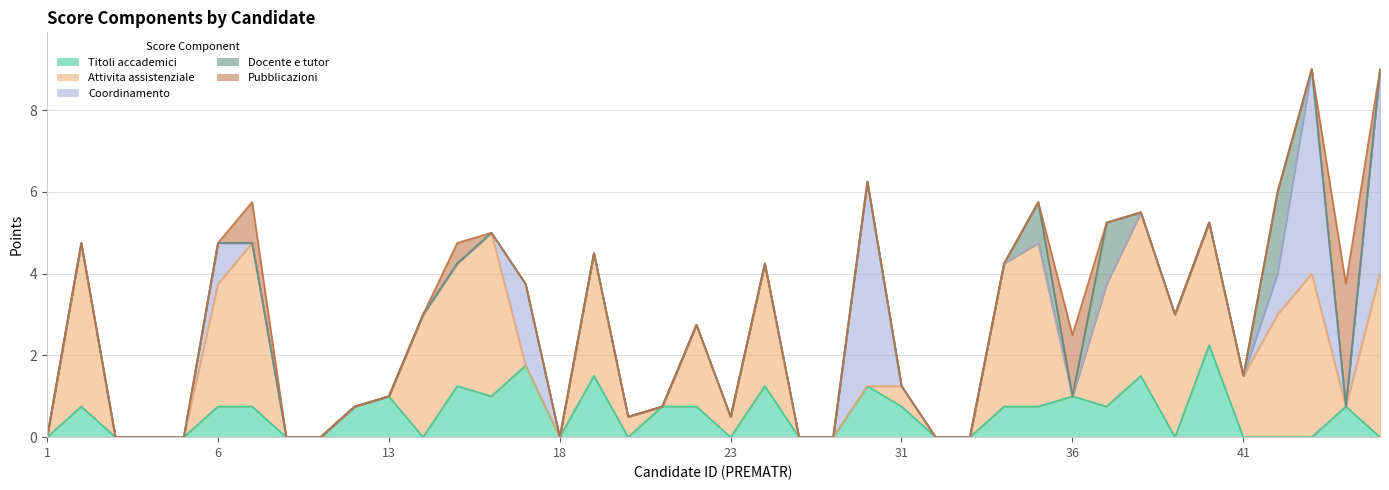

List the labels in order of Attivita assistenziale value, largest first.

2, 7, 16, 35, 38, 43, 45, 34, 6, 14, 15, 19, 24, 37, 39, 40, 42, 22, 41, 20, 23, 31, 1, 3, 4, 5, 9, 11, 12, 13, 17, 18, 21, 25, 29, 30, 32, 33, 36, 44